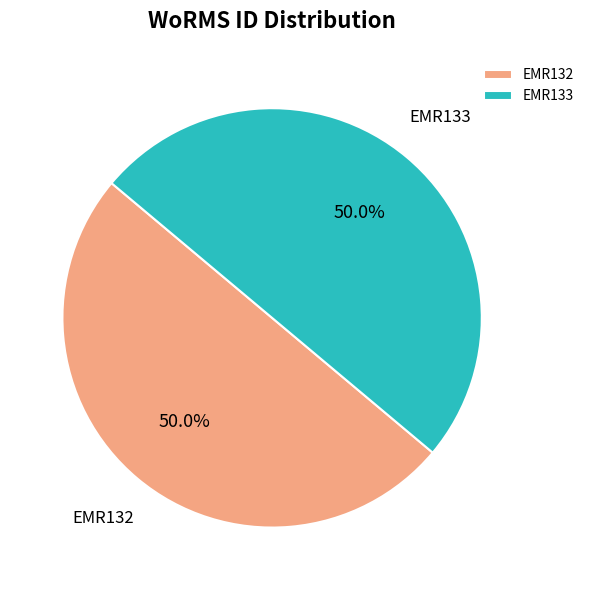

What portion of the pie excludes EMR132?

50.0%